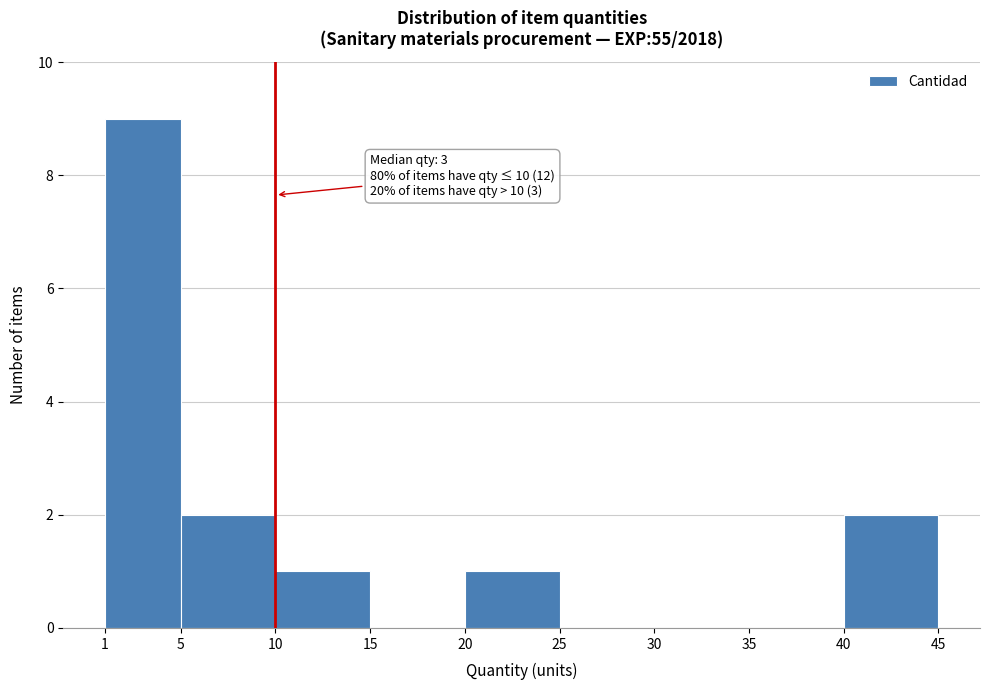

Which range on the x-axis has the tallest bar?

1 to 5